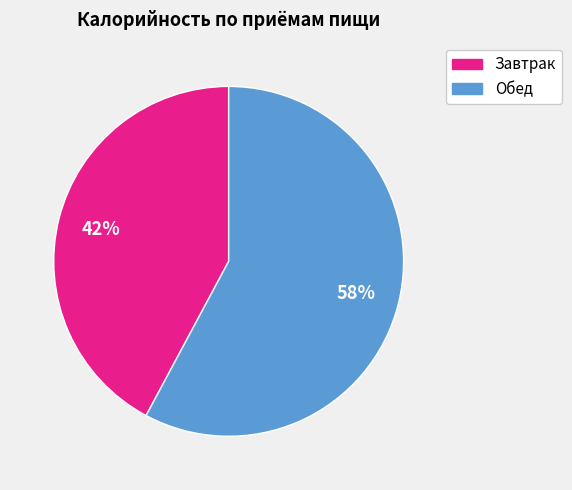

Which slice is the smallest?

Завтрак